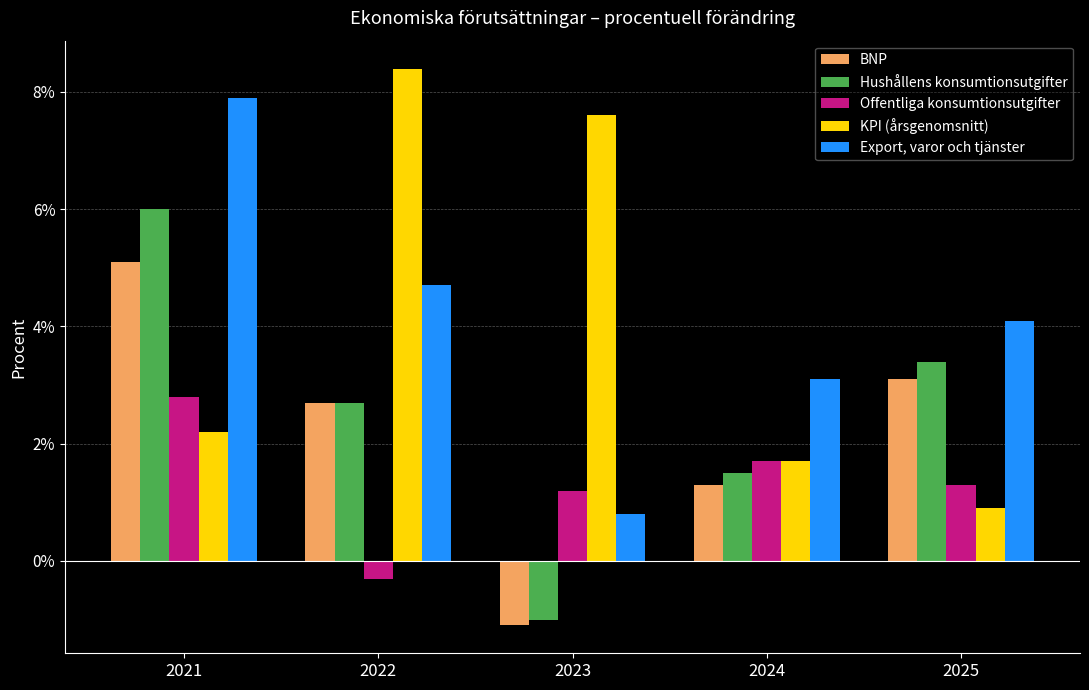

Reading left to right, extract all data points from this chart.

BNP: 2021=5.1	2022=2.7	2023=-1.1	2024=1.3	2025=3.1
Hushållens konsumtionsutgifter: 2021=6.0	2022=2.7	2023=-1.0	2024=1.5	2025=3.4
Offentliga konsumtionsutgifter: 2021=2.8	2022=-0.3	2023=1.2	2024=1.7	2025=1.3
KPI (årsgenomsnitt): 2021=2.2	2022=8.4	2023=7.6	2024=1.7	2025=0.9
Export, varor och tjänster: 2021=7.9	2022=4.7	2023=0.8	2024=3.1	2025=4.1